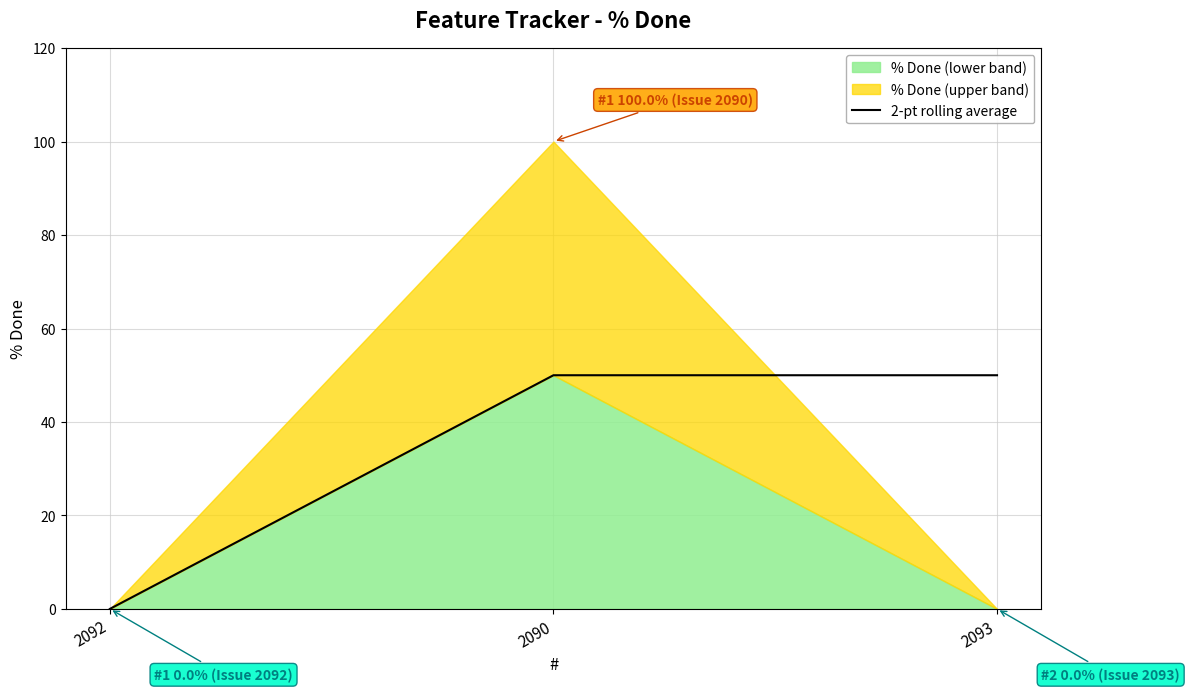

Does the chart display data point markers on the line(s)?

No